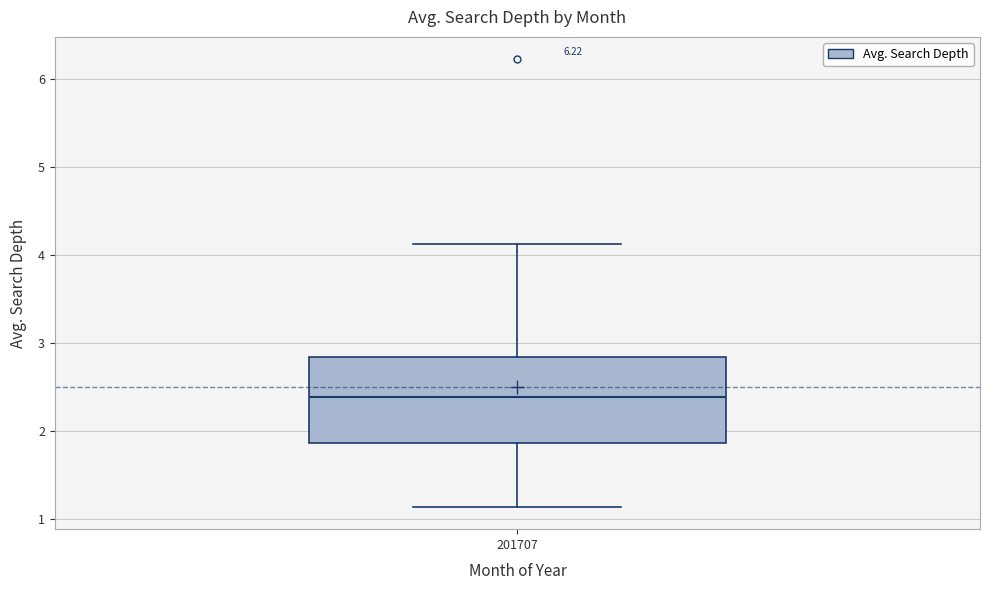

Where is the lower edge of the box at x = 201707 on the y-axis? The values are not printed on the chart, so give them approximately, as read against the axis.

1.9